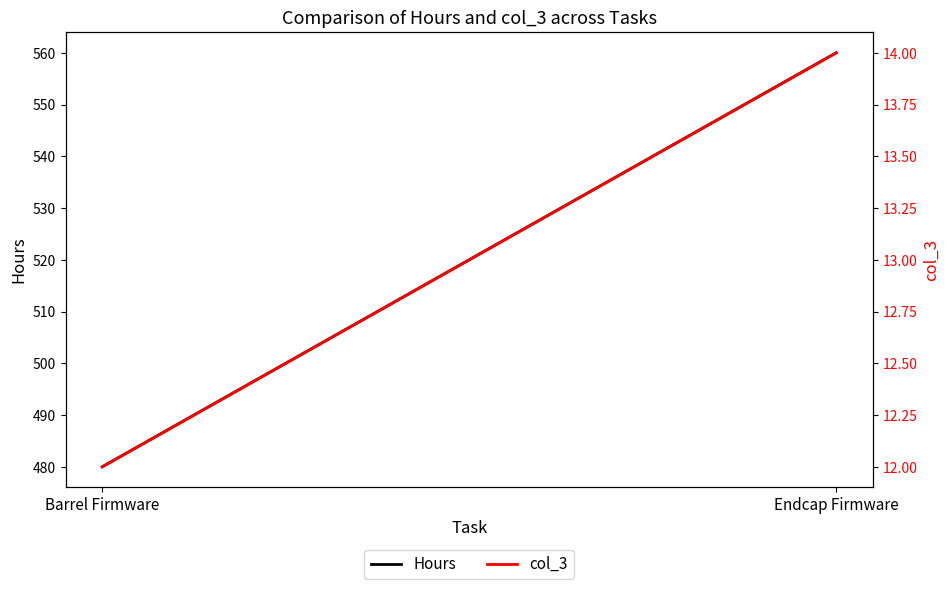

At which label is col_3 closest to 13?

Barrel Firmware